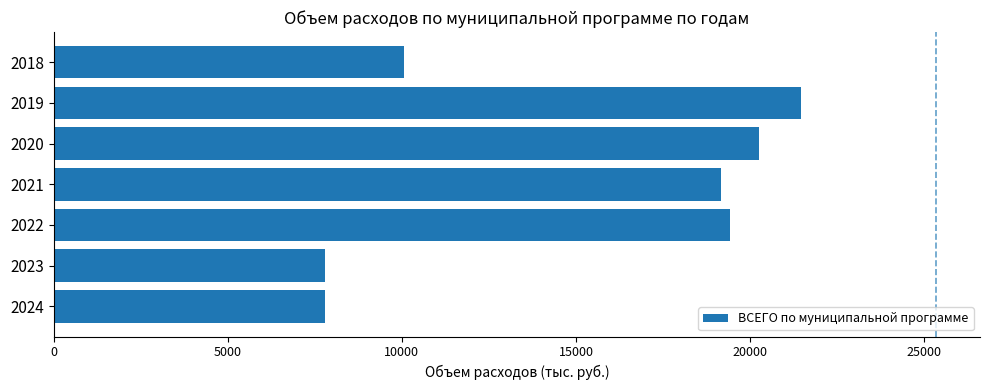

Are the bars grouped side by side (vs. stacked)?

No